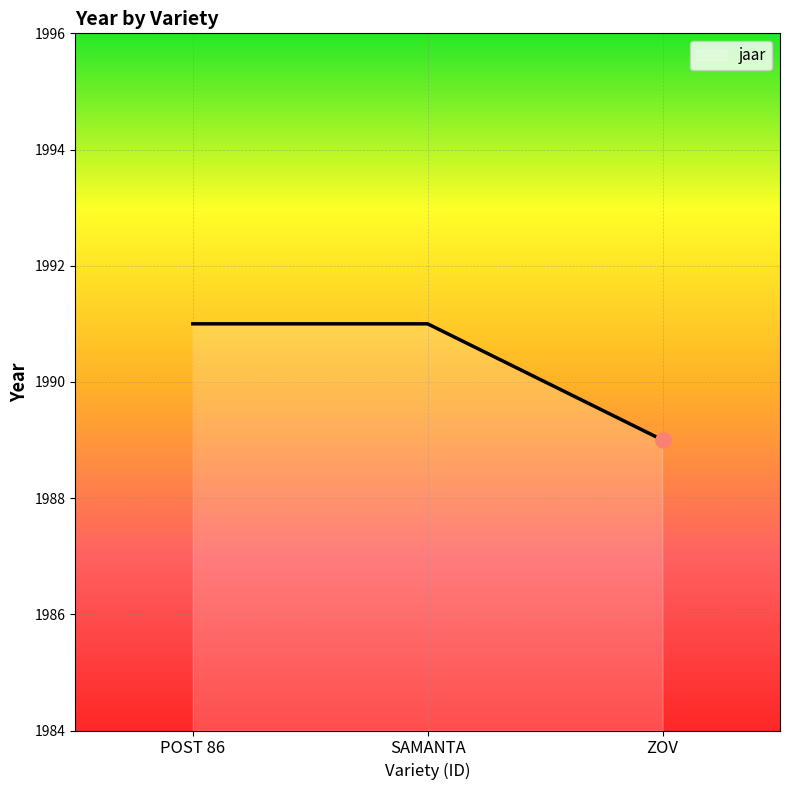

Approximately how many times larger is the value at SAMANTA compared to ZOV?

1.0